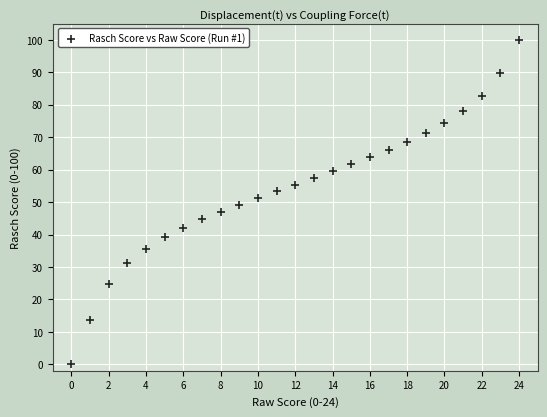

What is the range of Y values (max minus min)?

100.0